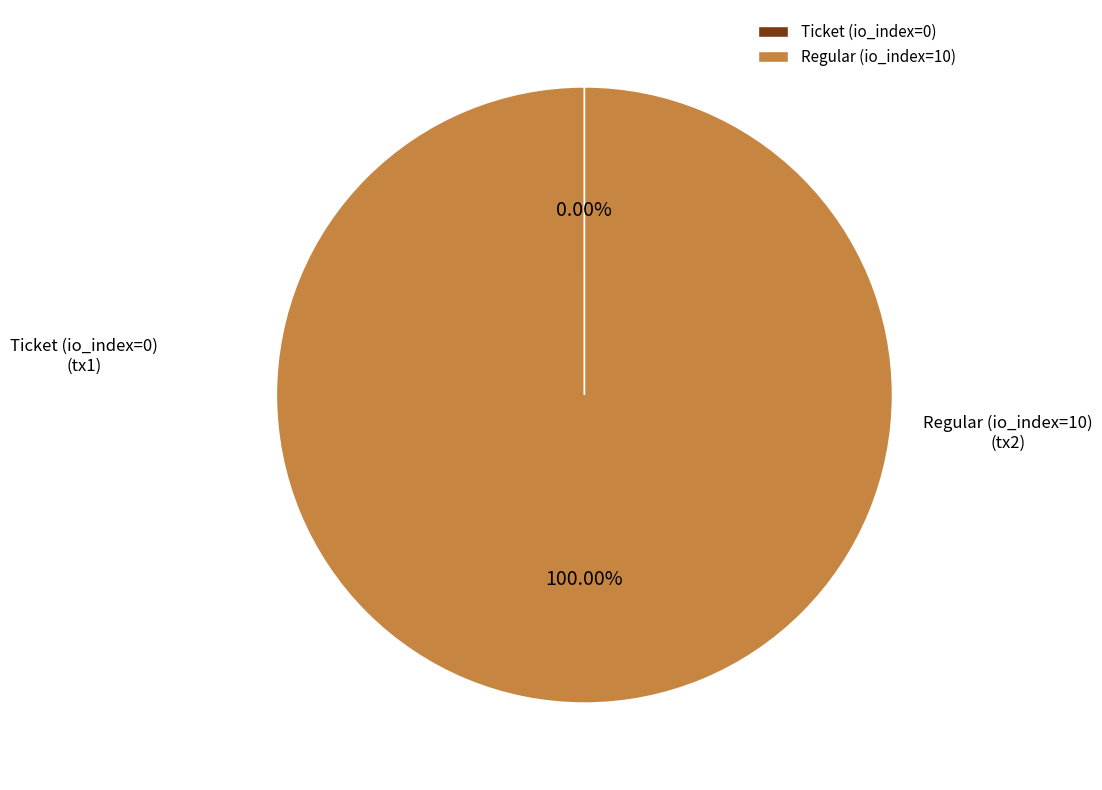

Does any single category account for the majority?

Yes